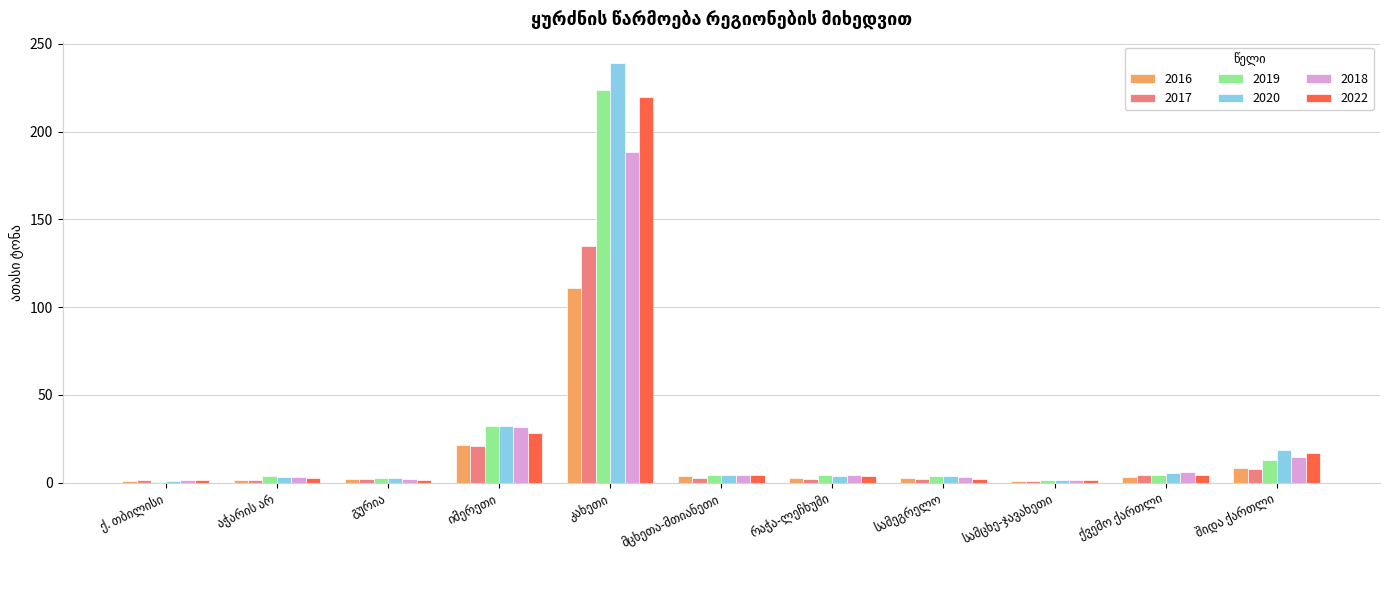

What is the highest value of the 2019 series?

223.7